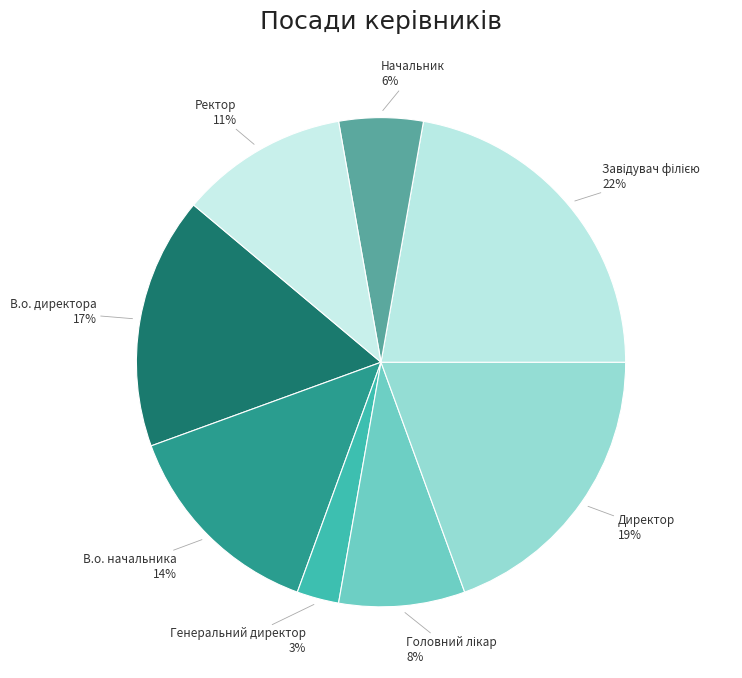

Does Генеральний директор account for over 50% of the chart?

No